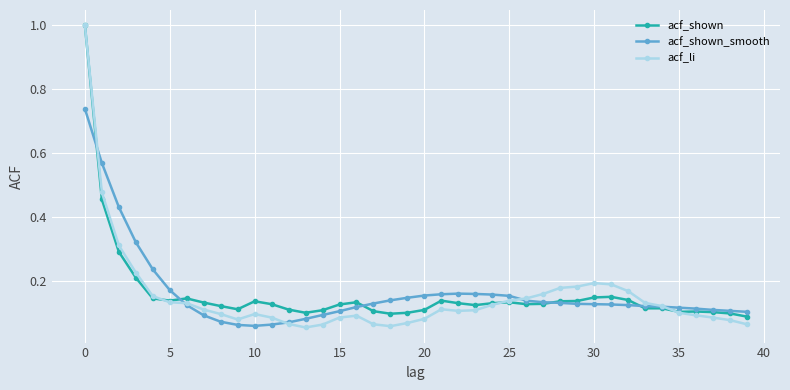

At how many categories does at least one series exceed 0?

40